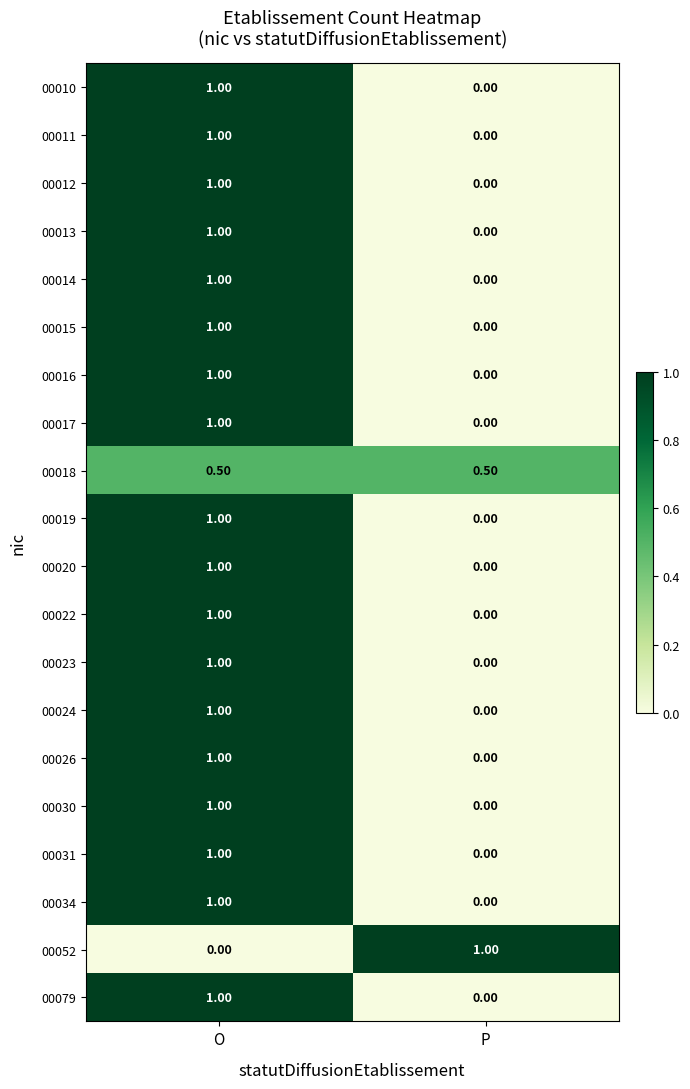

What is the total value across all series at P?

1.5